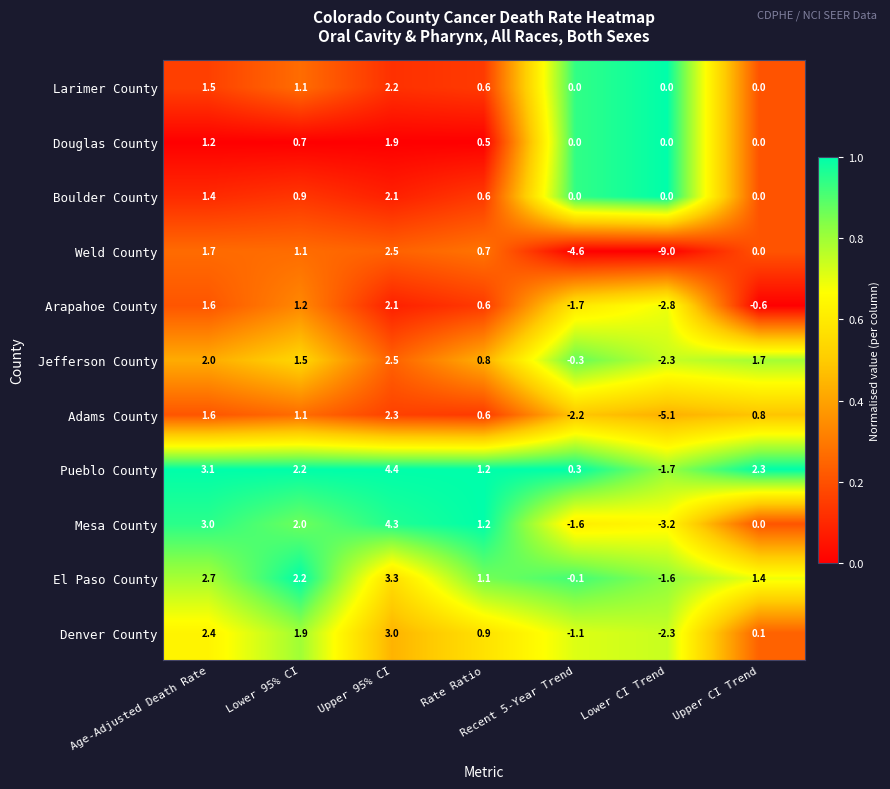

Which category has the highest value across all series?

Upper 95% CI